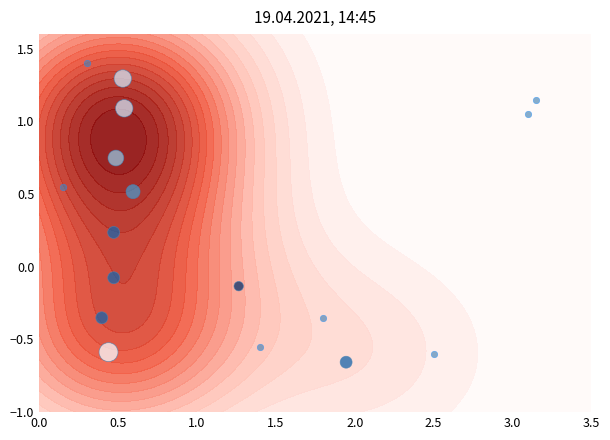

The chart shows a value of -0.0 at 3.0. True or false?

False